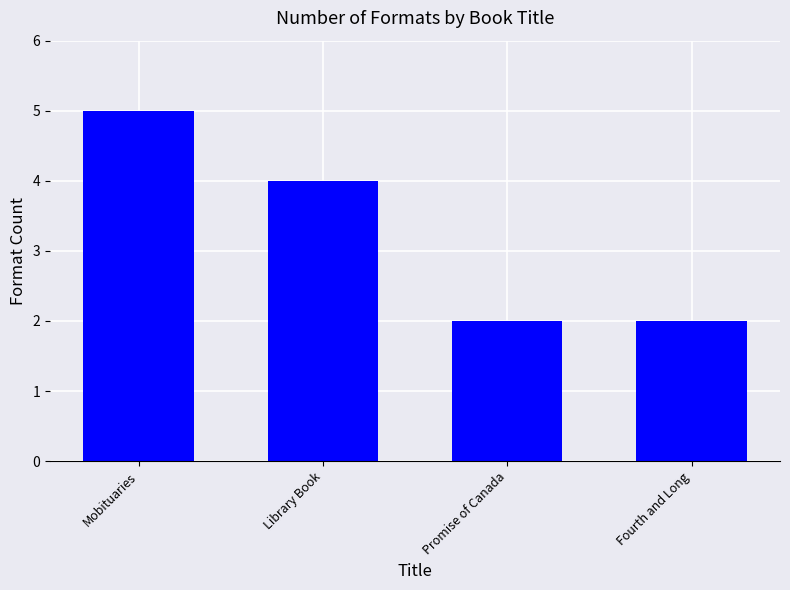

What is the change in value from Library Book to Promise of Canada?

-2